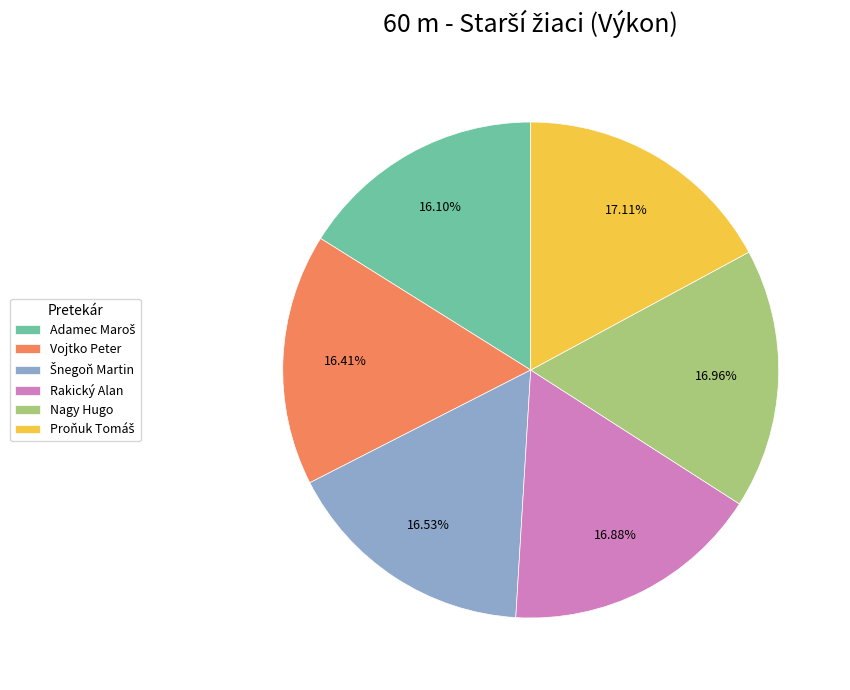

Is there a majority slice in this chart?

No